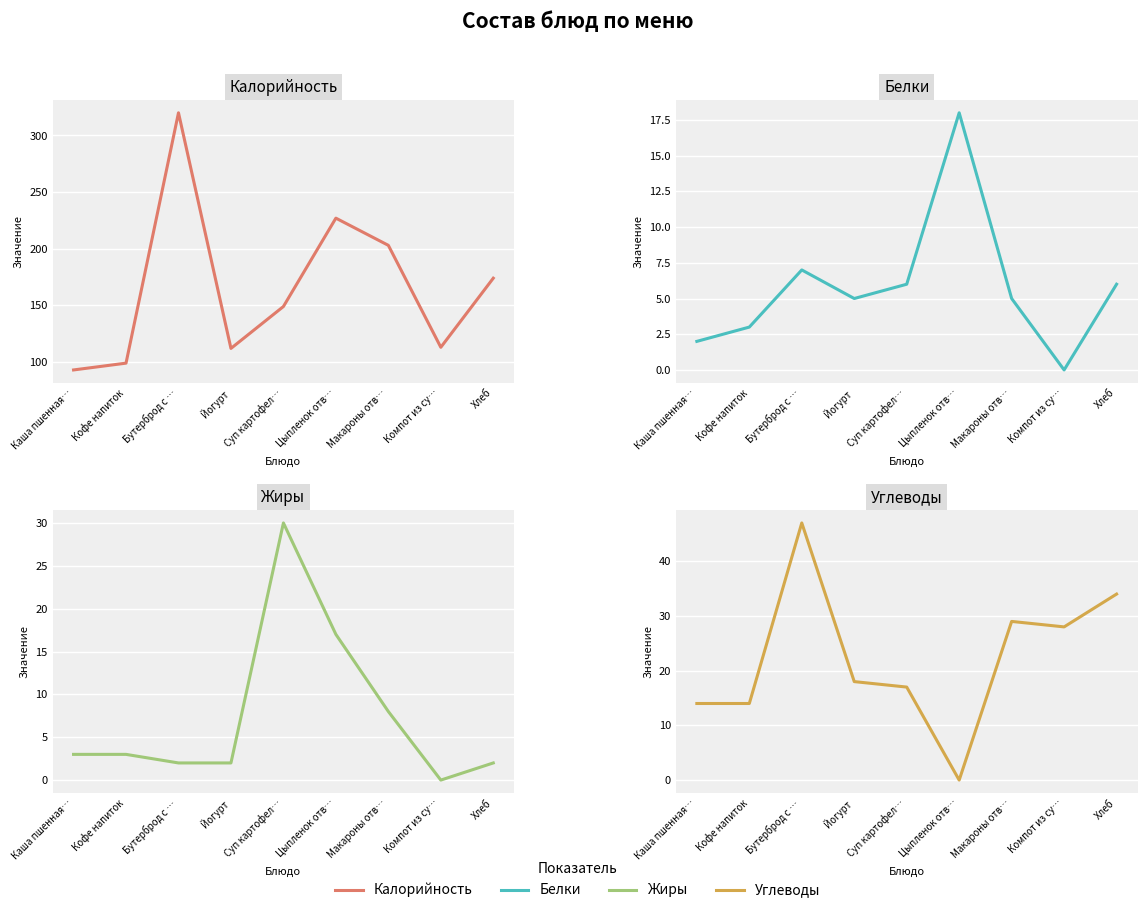

What is the label of the 8th point from the left?

Компот из су…